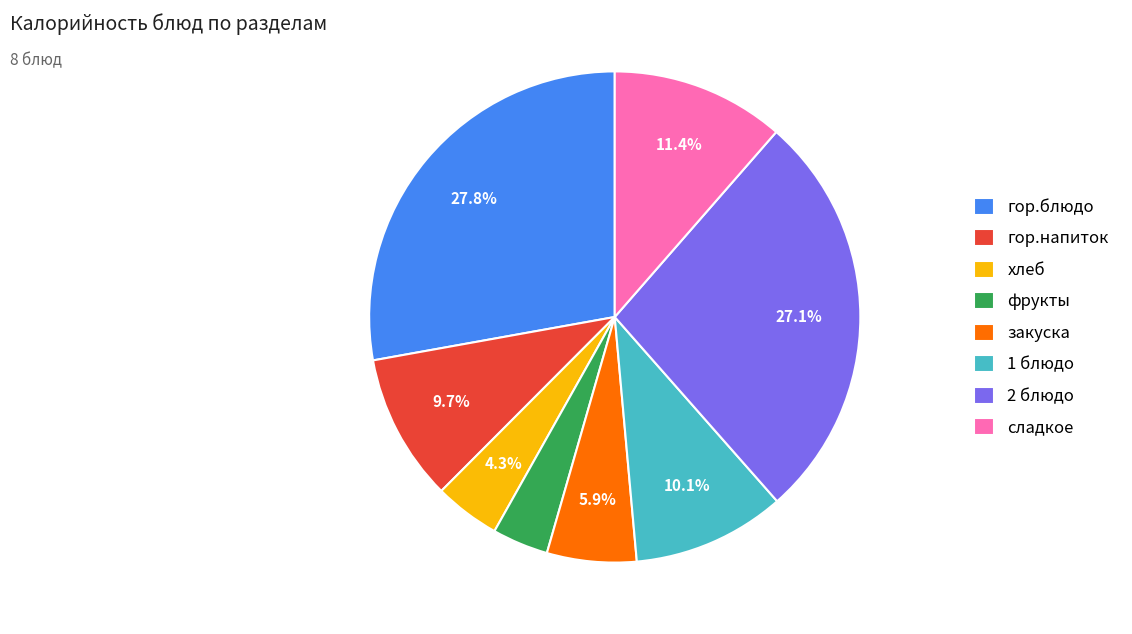

Approximately how many times larger is the value at сладкое compared to гор.напиток?

1.2